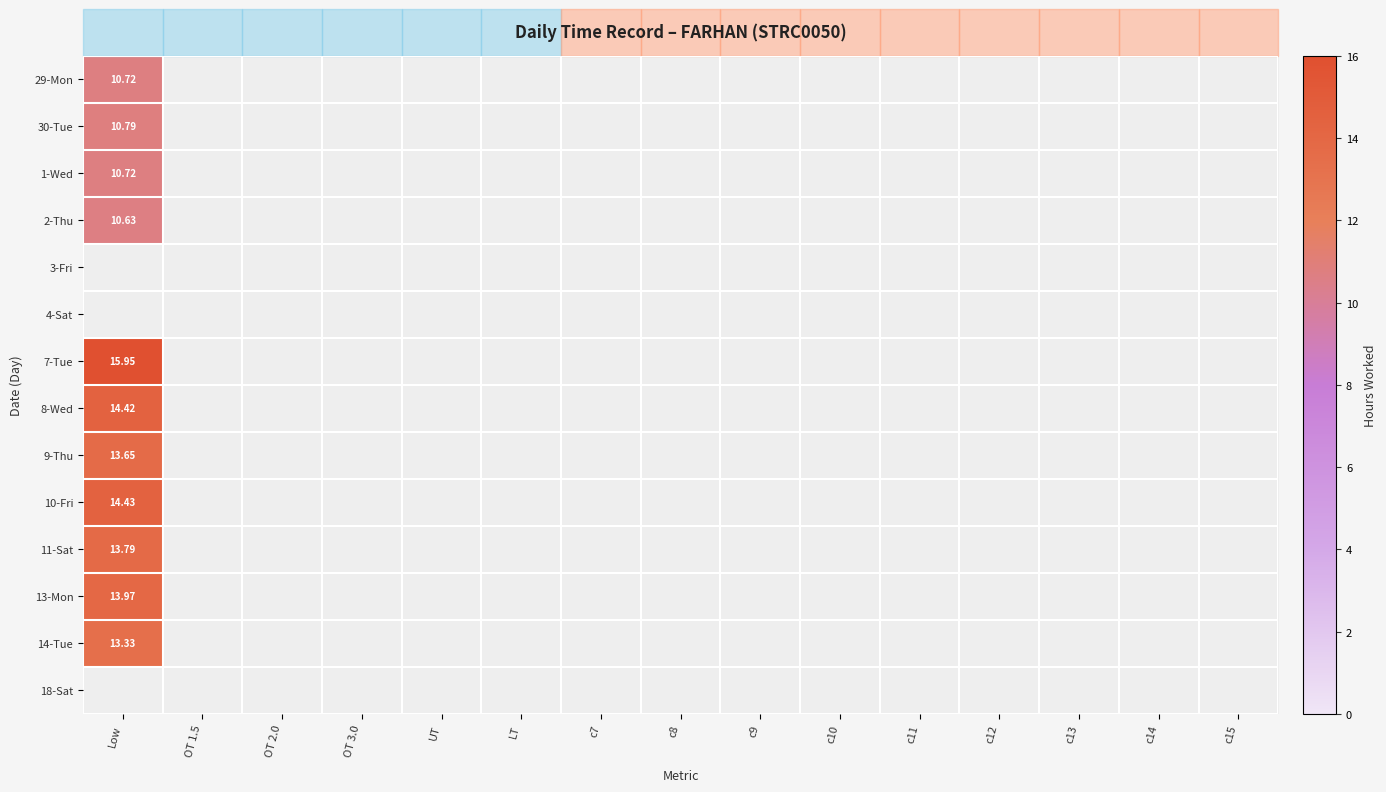

Where is 14-Tue nearest to the value 13?

Low